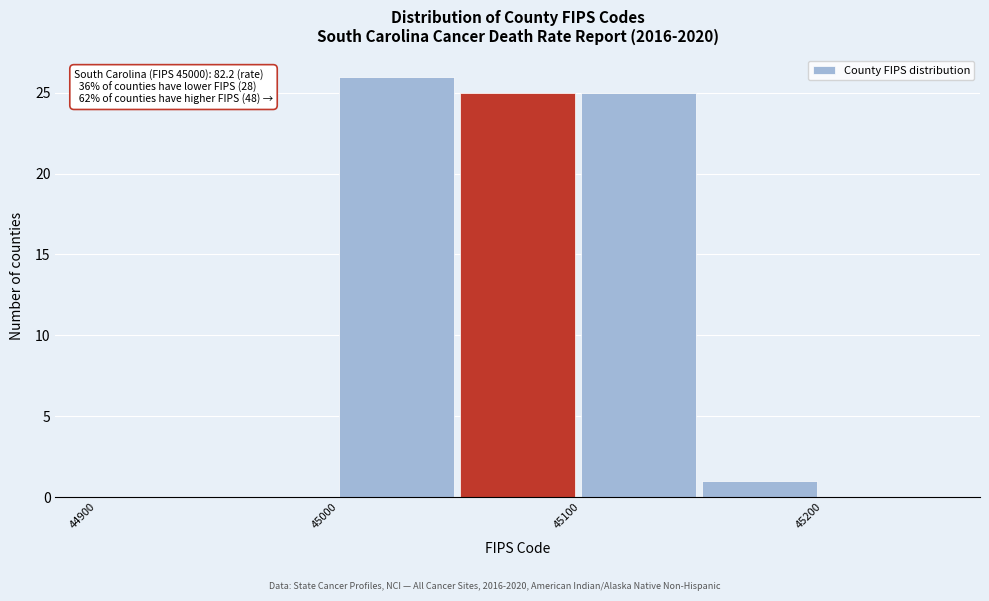

Over which range of the x-axis is the bar tallest?

45000 to 45050